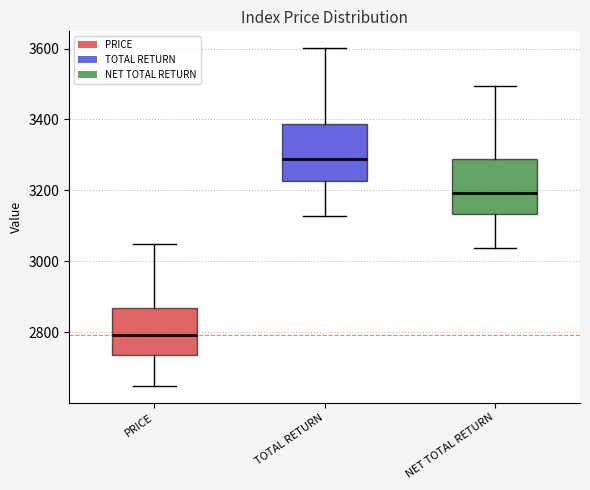

Reading left to right, transcribe this box plot: for each box, give where its median line is, the range the box spans, and where its two whiskers end, as read against the y-axis. The values are not printed on the chart, so give them approximately, as read against the axis.

PRICE: median 2800, box 2740 to 2860, whiskers 2640 to 3040
TOTAL RETURN: median 3280, box 3220 to 3380, whiskers 3120 to 3600
NET TOTAL RETURN: median 3200, box 3140 to 3280, whiskers 3040 to 3500